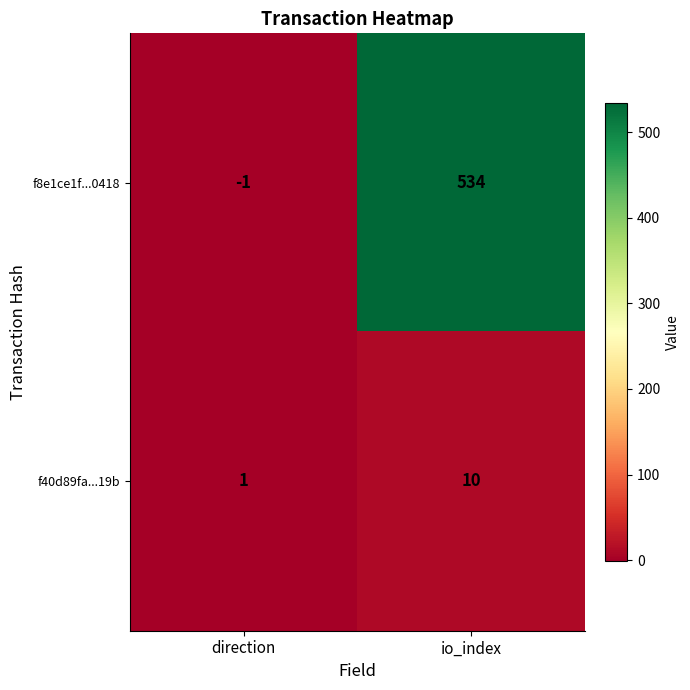

Reading left to right, list all the values displayed in this chart.

f8e1ce1f...0418: direction=-1	io_index=534
f40d89fa...19b: direction=1	io_index=10